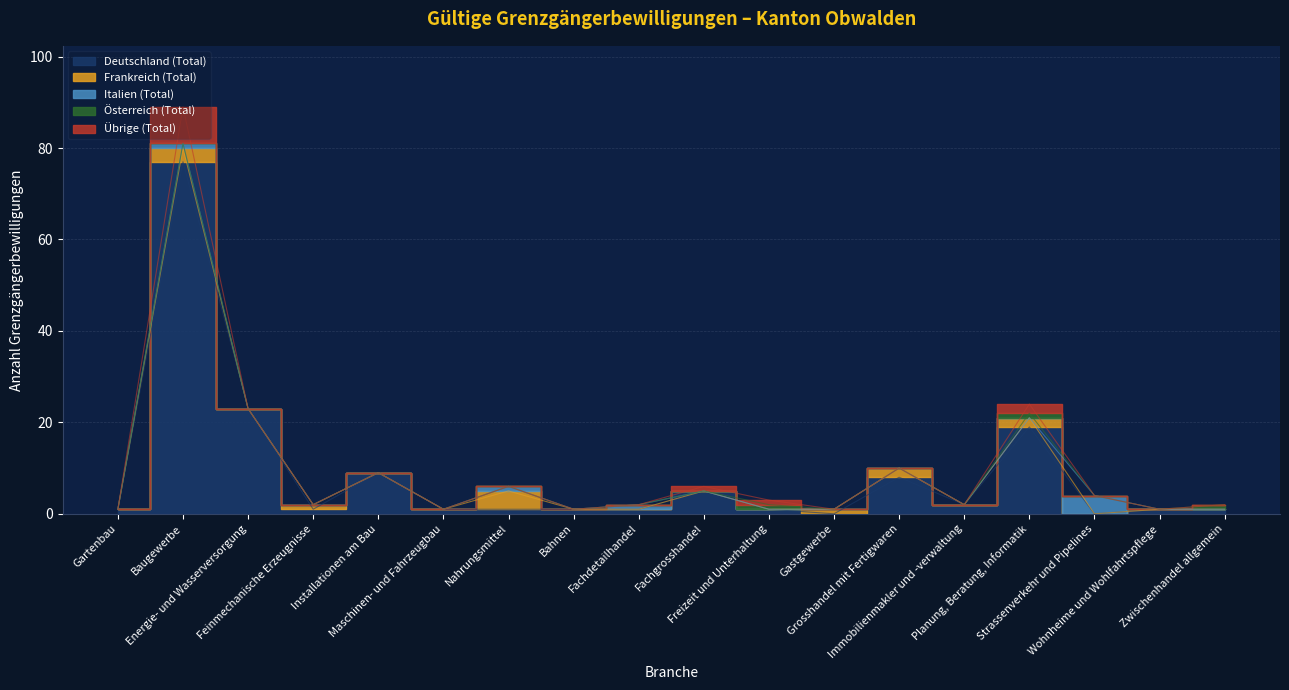

Which series has the largest total across all categories?

Deutschland (Total)